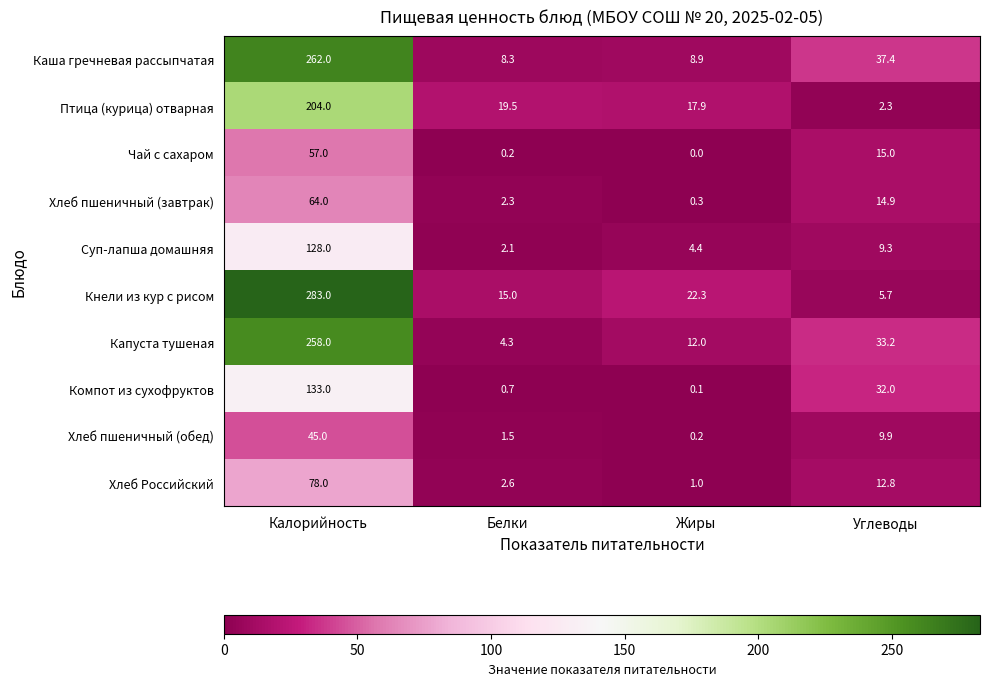

Where does the Хлеб пшеничный (обед) series first go above 9?

Калорийность